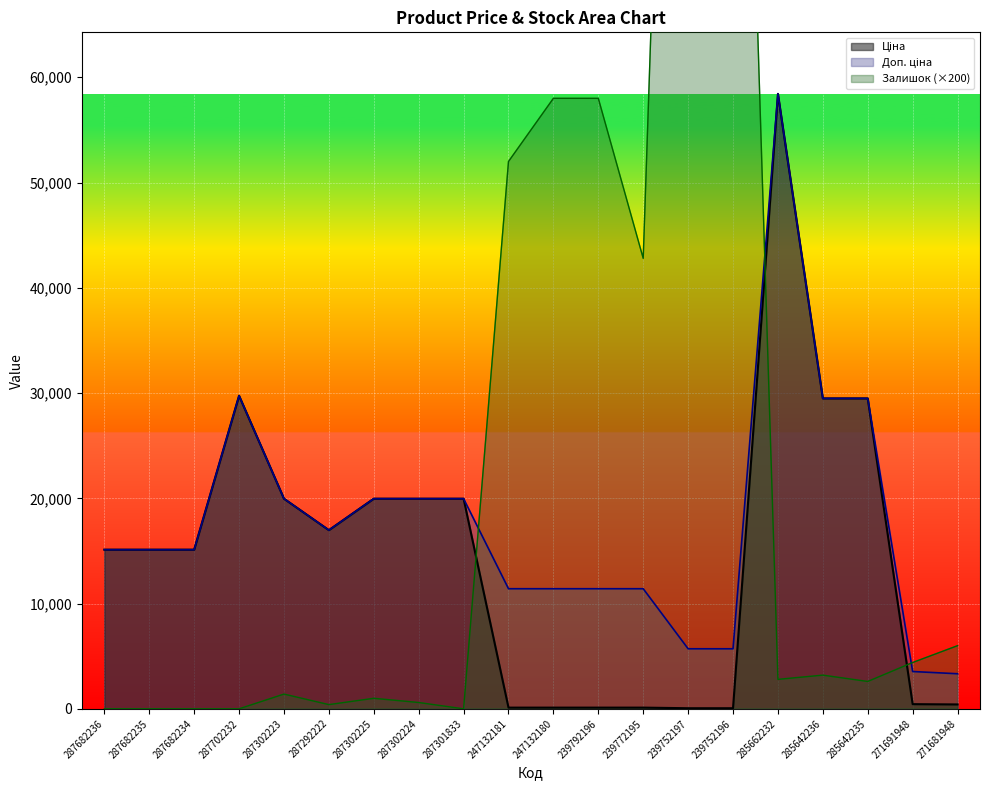

What is the label of the 11th point from the left?

247132180